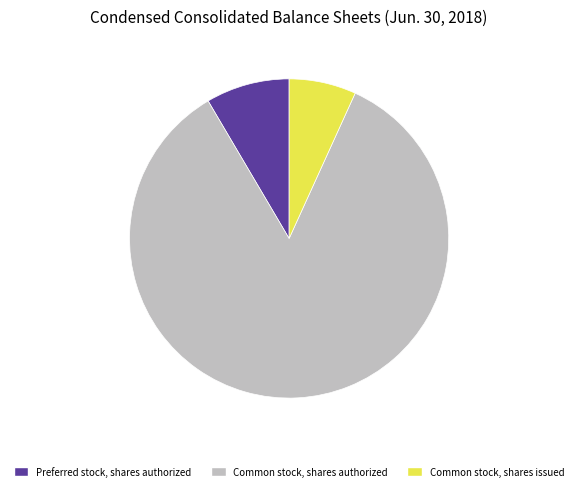

Is it true that Common stock, shares issued is 1% of the pie?

False